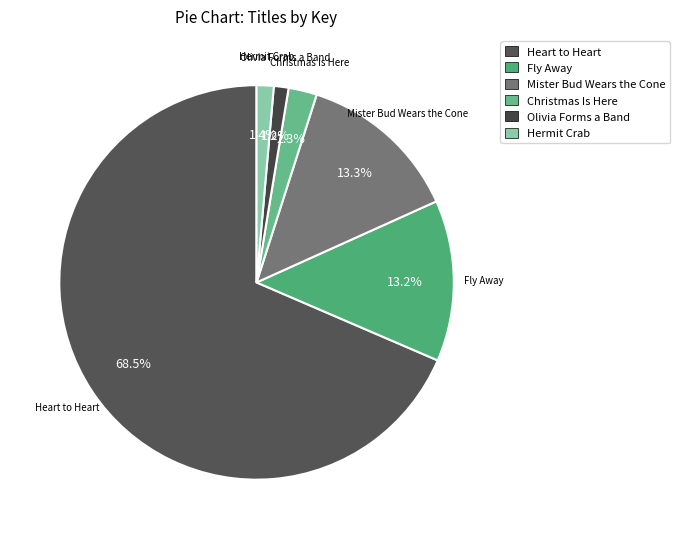

To the nearest percent, what is the combined percentage of Olivia Forms a Band and Fly Away?

14%